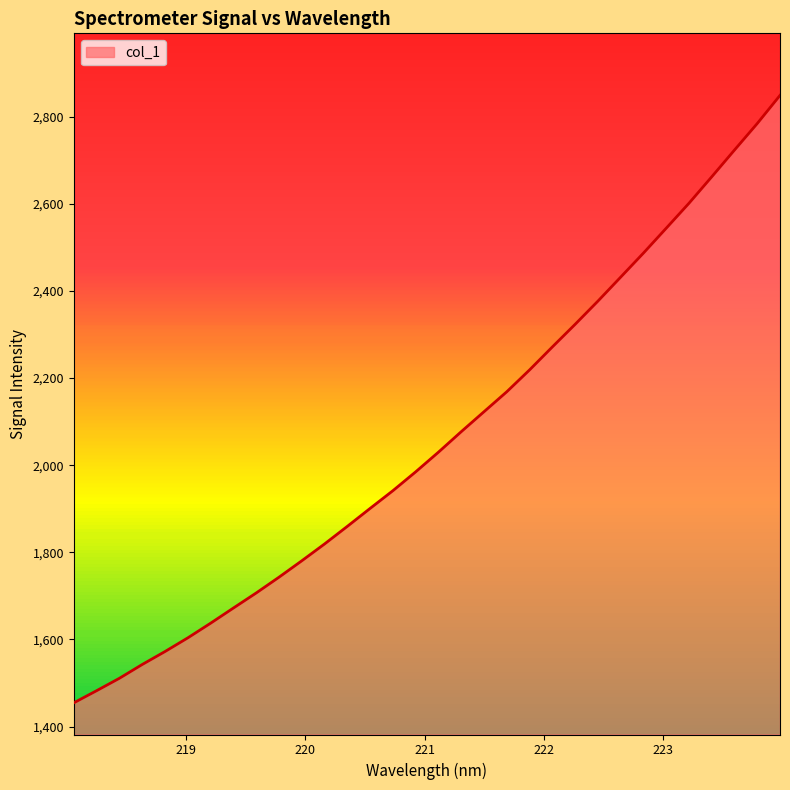

What is the difference between the maximum and minimum values?

1394.6